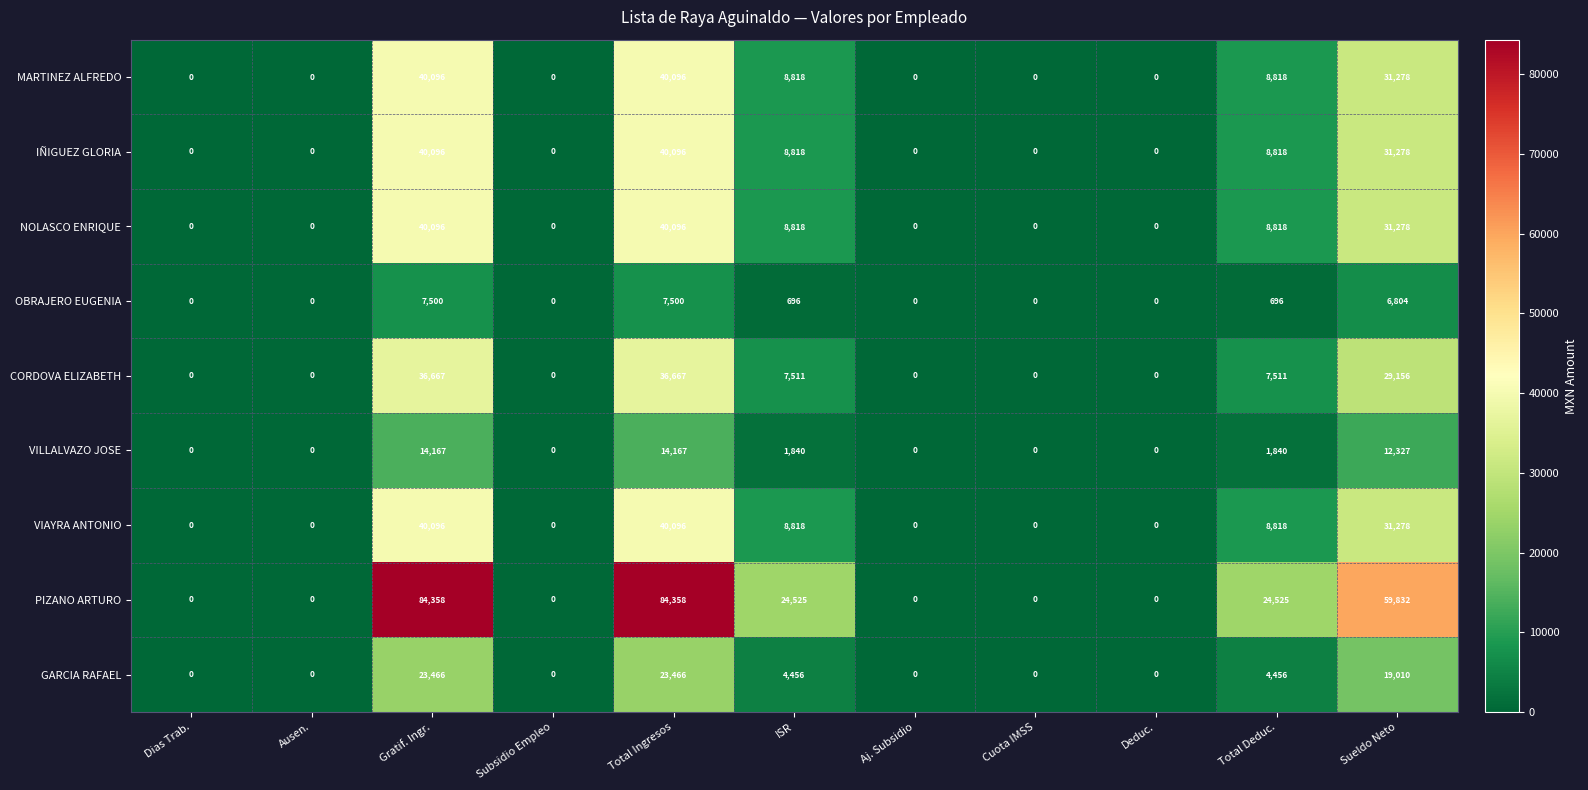

True or false: OBRAJERO EUGENIA has a value of 2388 at Sueldo Neto.

False